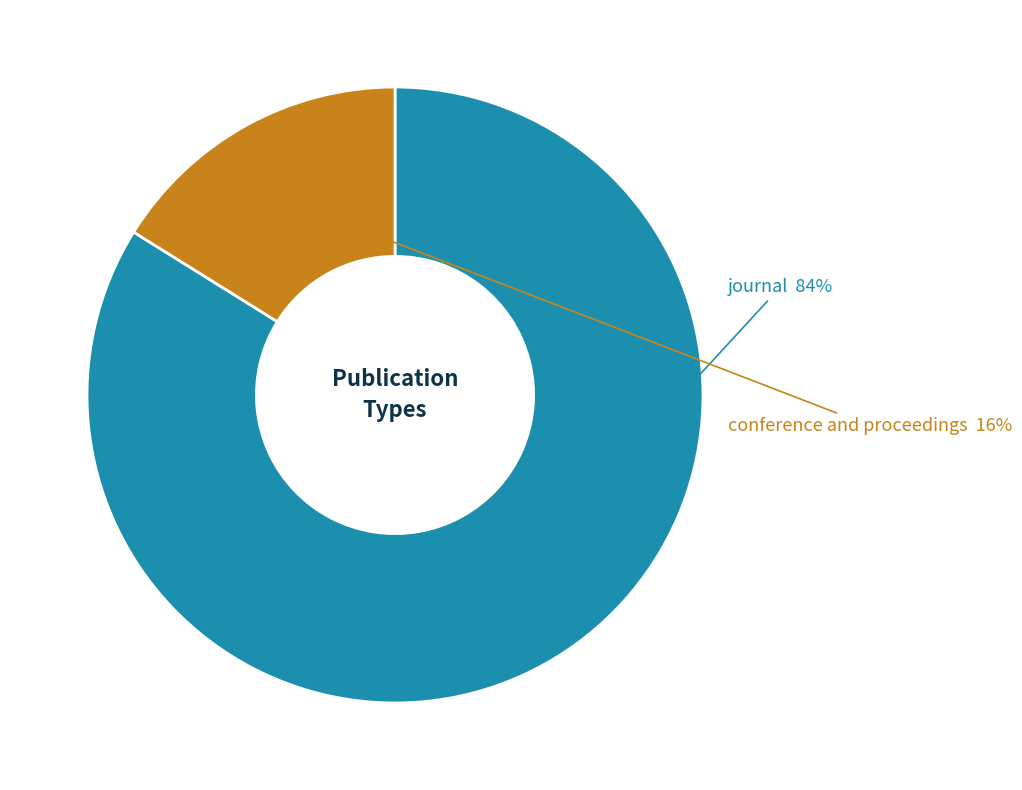

How many segments does this pie chart have?

2